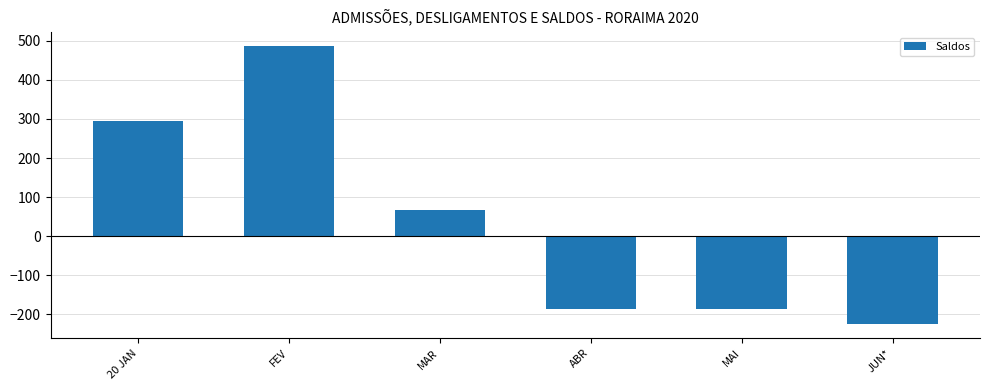

What is the greatest value displayed?

487